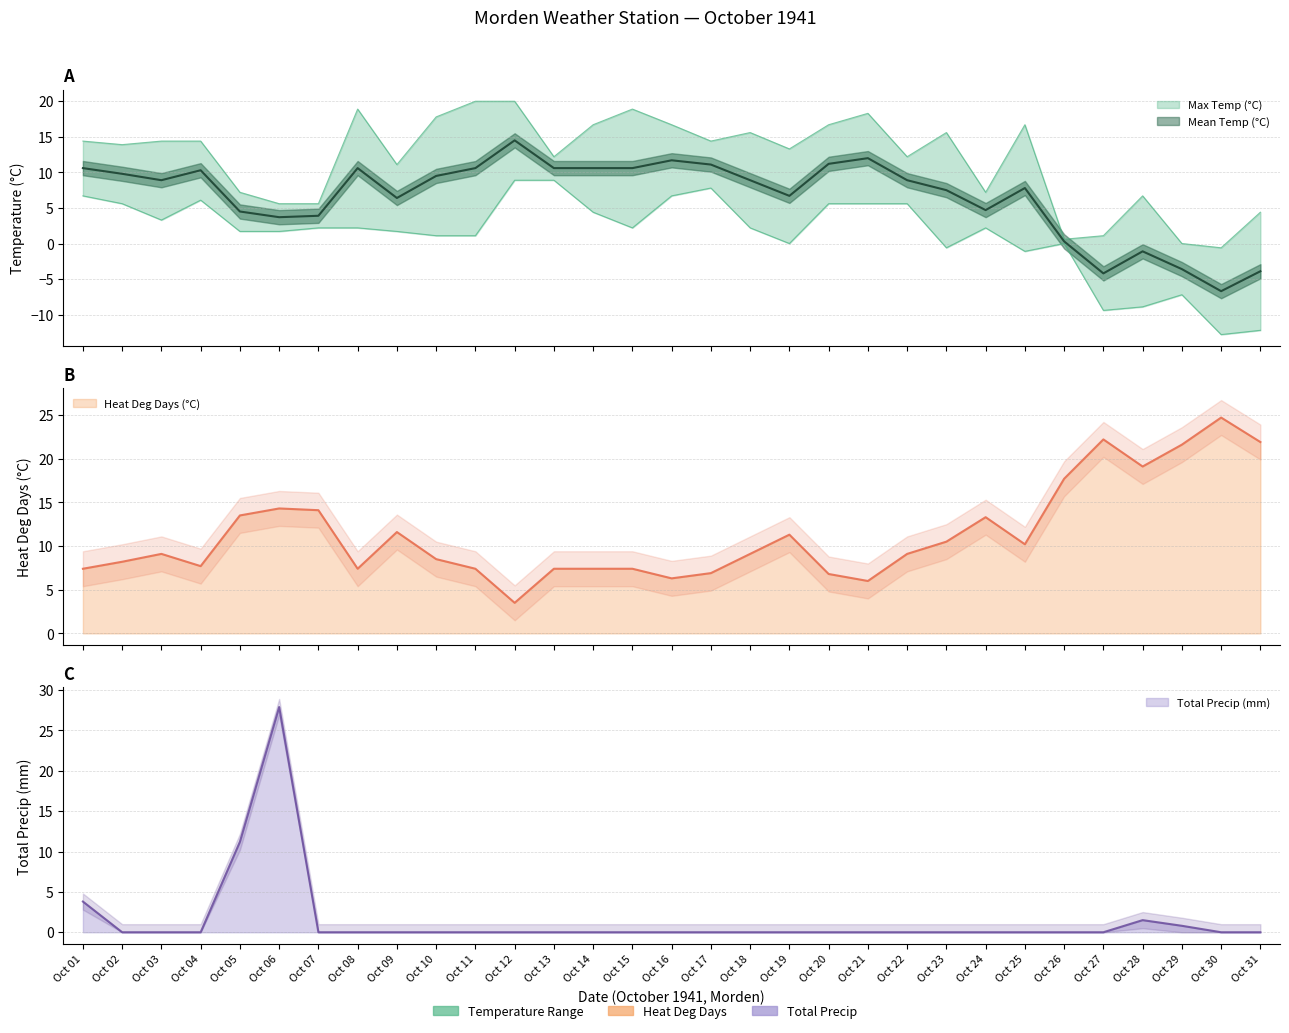

Does the chart display data point markers on the line(s)?

No